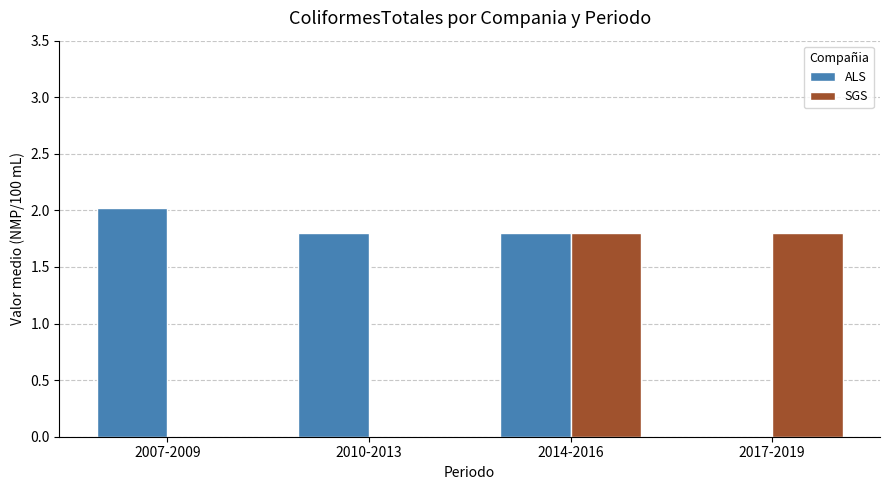

At which label does ALS first exceed 1?

2007-2009